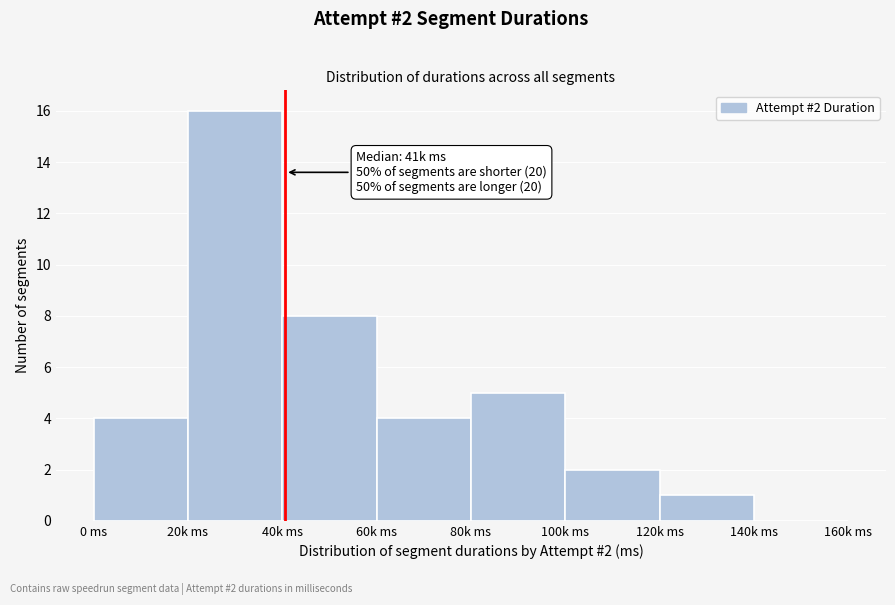

Reading left to right, transcribe all the data shown in this chart.

0 ms=4	20k ms=16	40k ms=8	60k ms=4	80k ms=5	100k ms=2	120k ms=1	140k ms=0